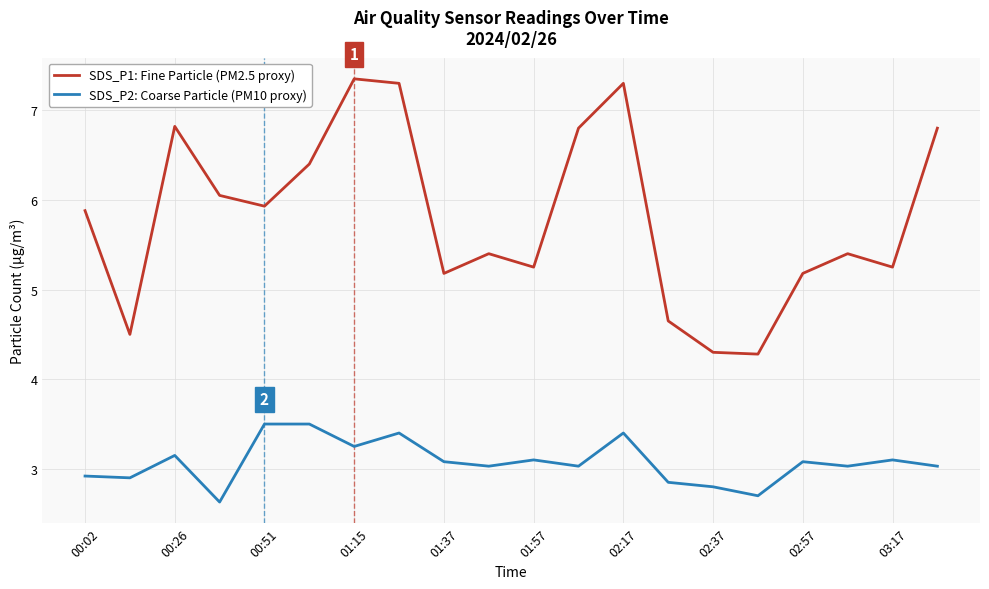

True or false: SDS_P1: Fine Particle (PM2.5 proxy) and SDS_P2: Coarse Particle (PM10 proxy) cross at least once.

False